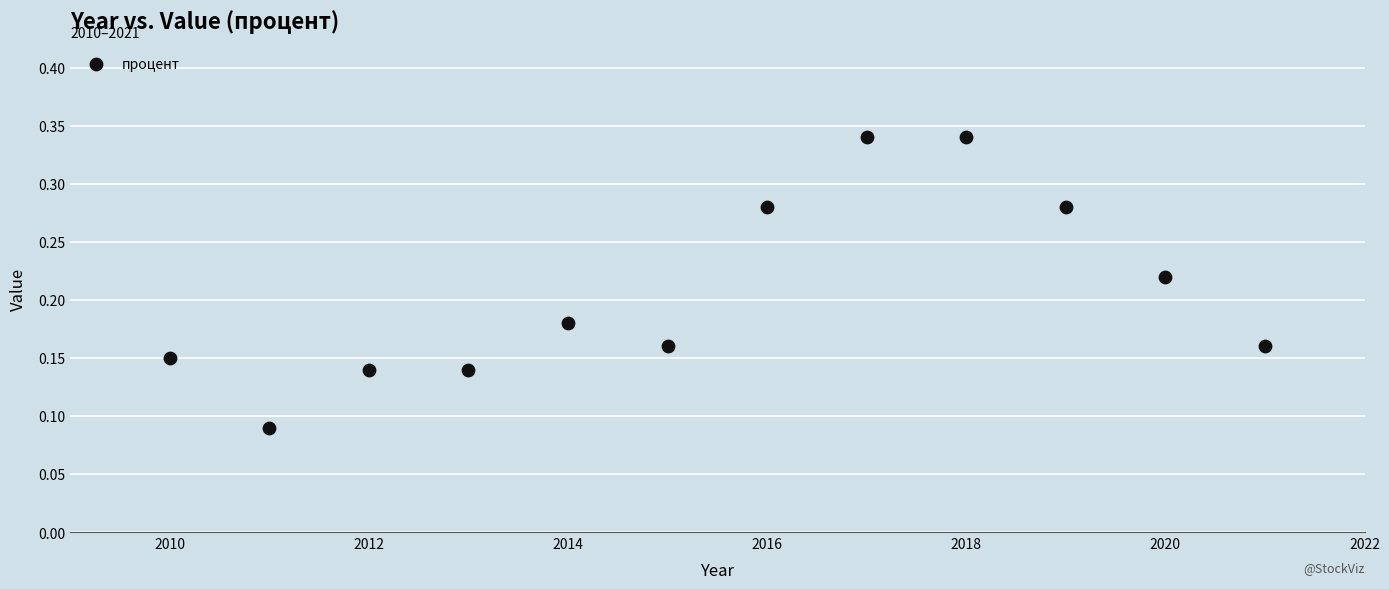

What is the average X value?

2015.5